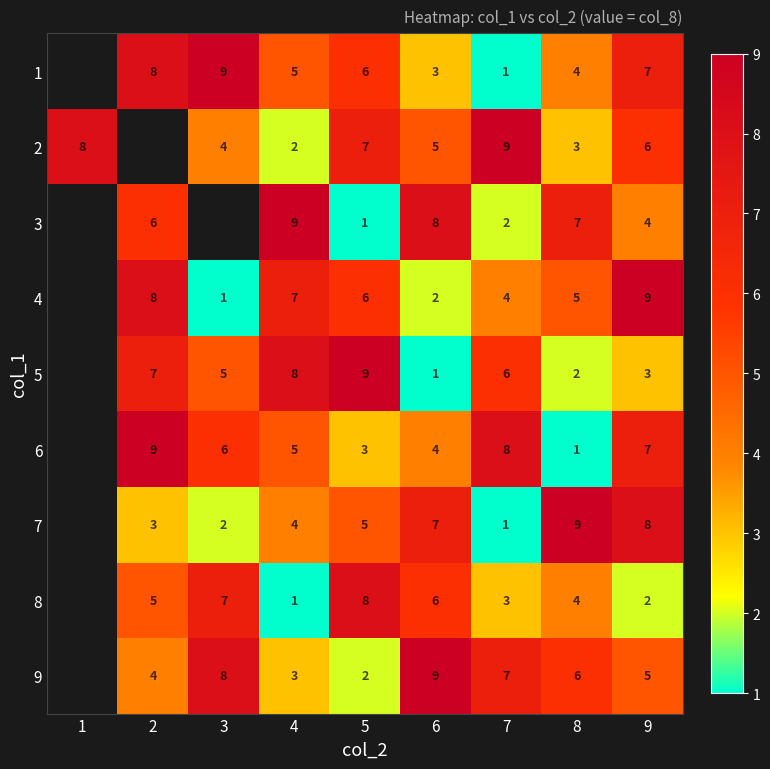

The value of 6 at 9 is 7. True or false?

True